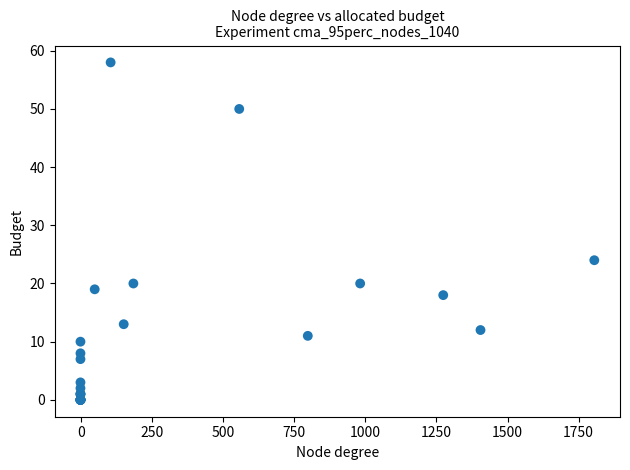

What Y value in the scatter plot is closest to 29?

24